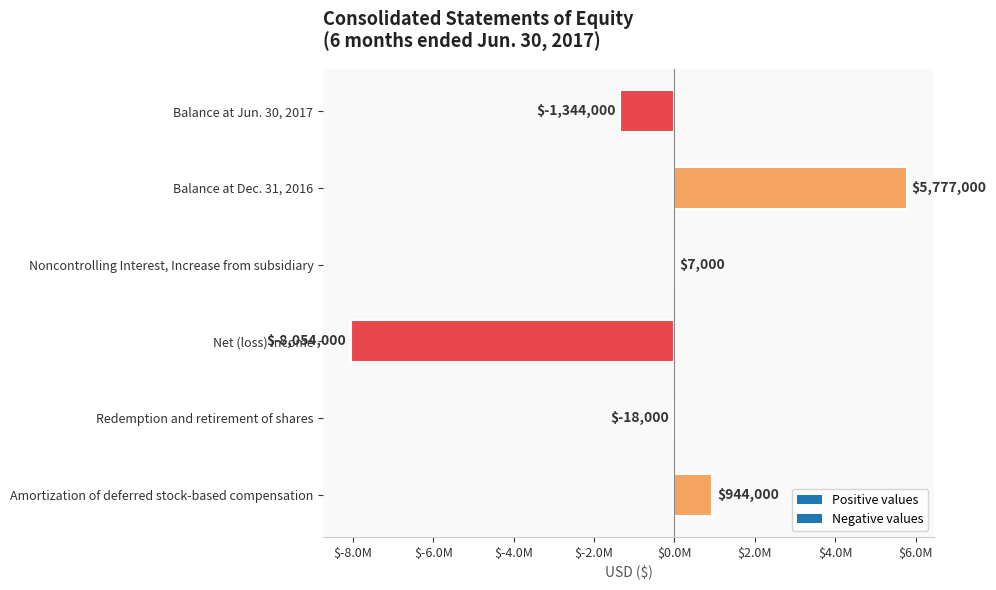

How many bars are there in total?

6